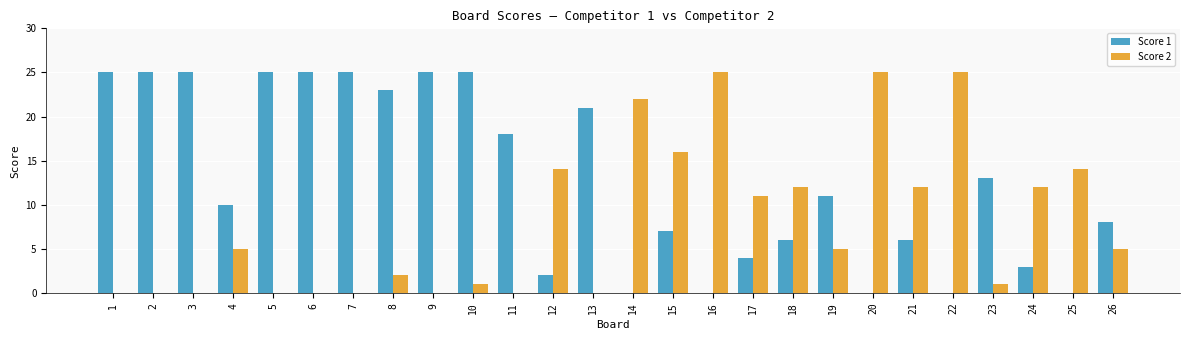

How many groups of bars are there?

26